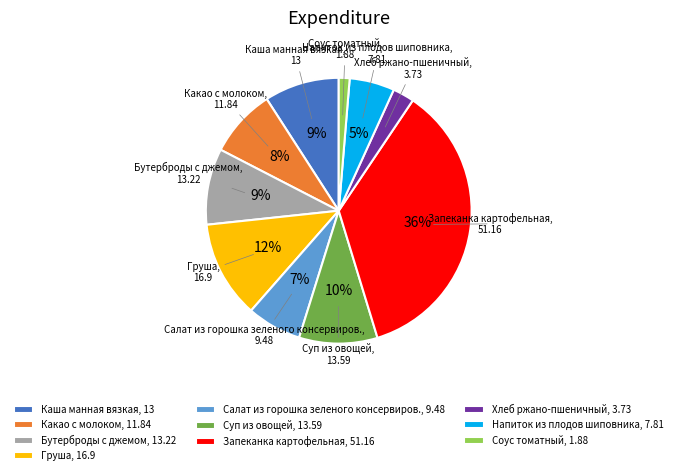

How many segments does this pie chart have?

10